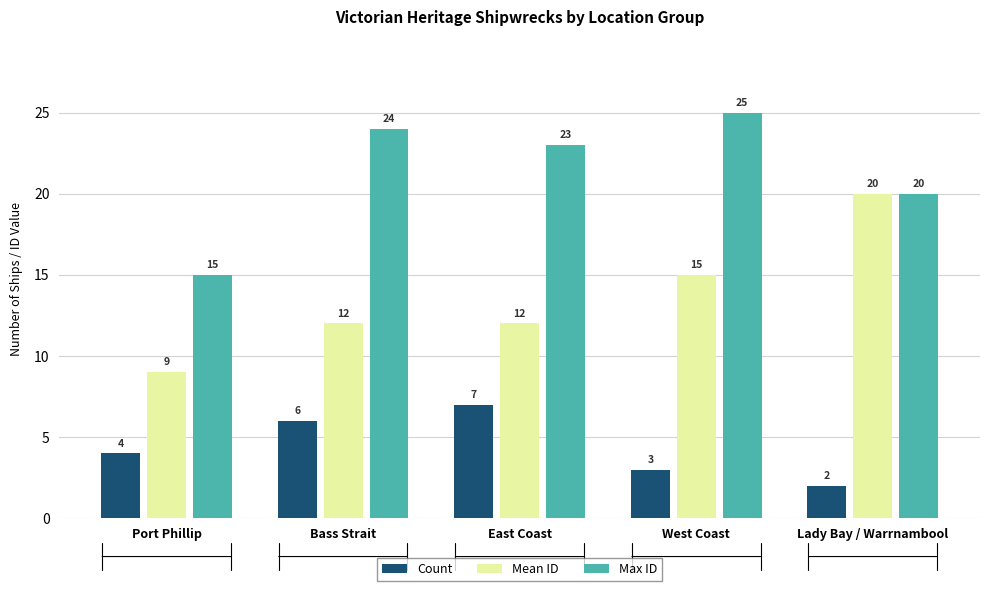

The Max ID series shows 38 at East Coast. True or false?

False